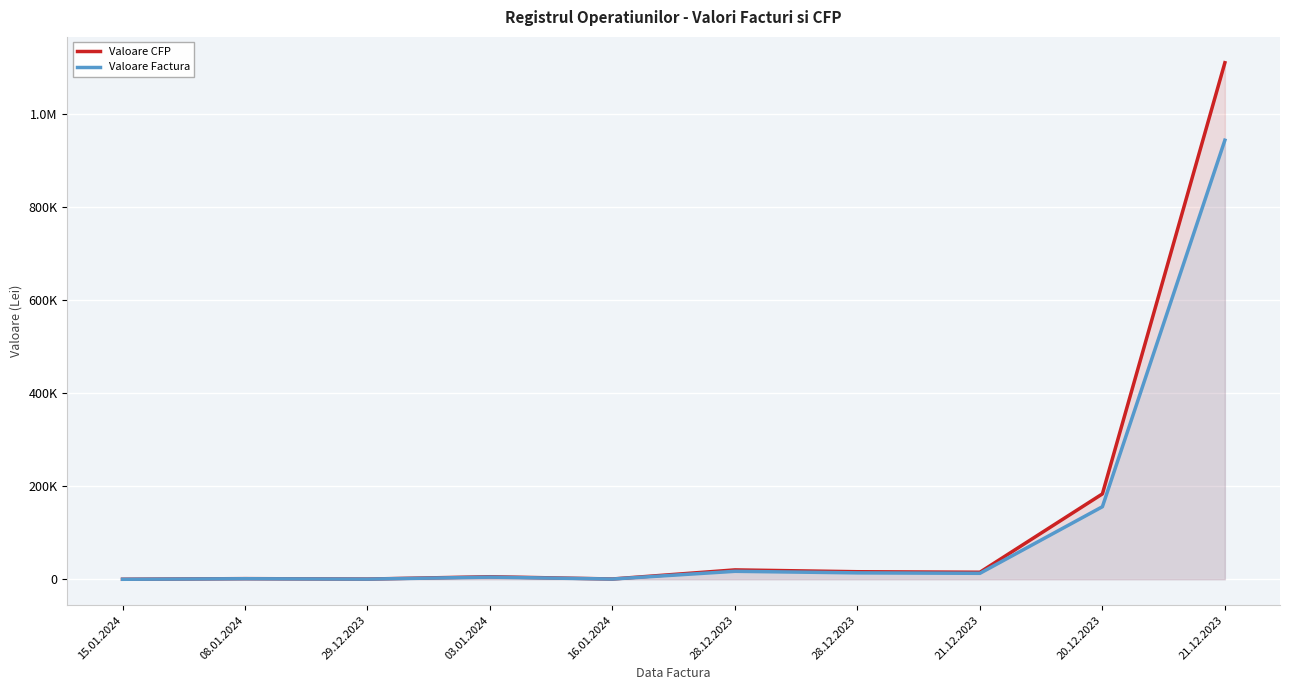

Does the chart display data point markers on the line(s)?

No